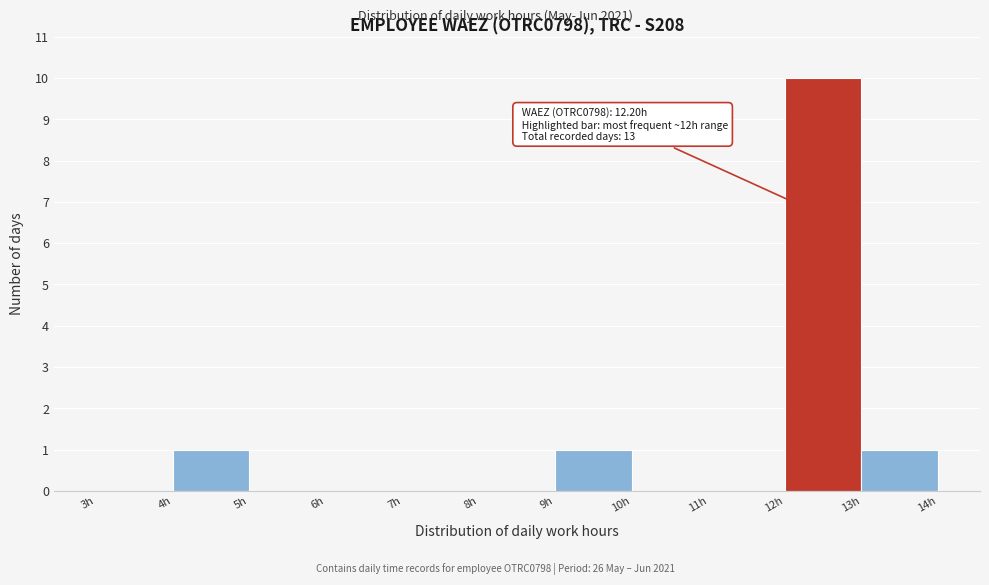

Over which range of the x-axis is the bar tallest?

12 to 13